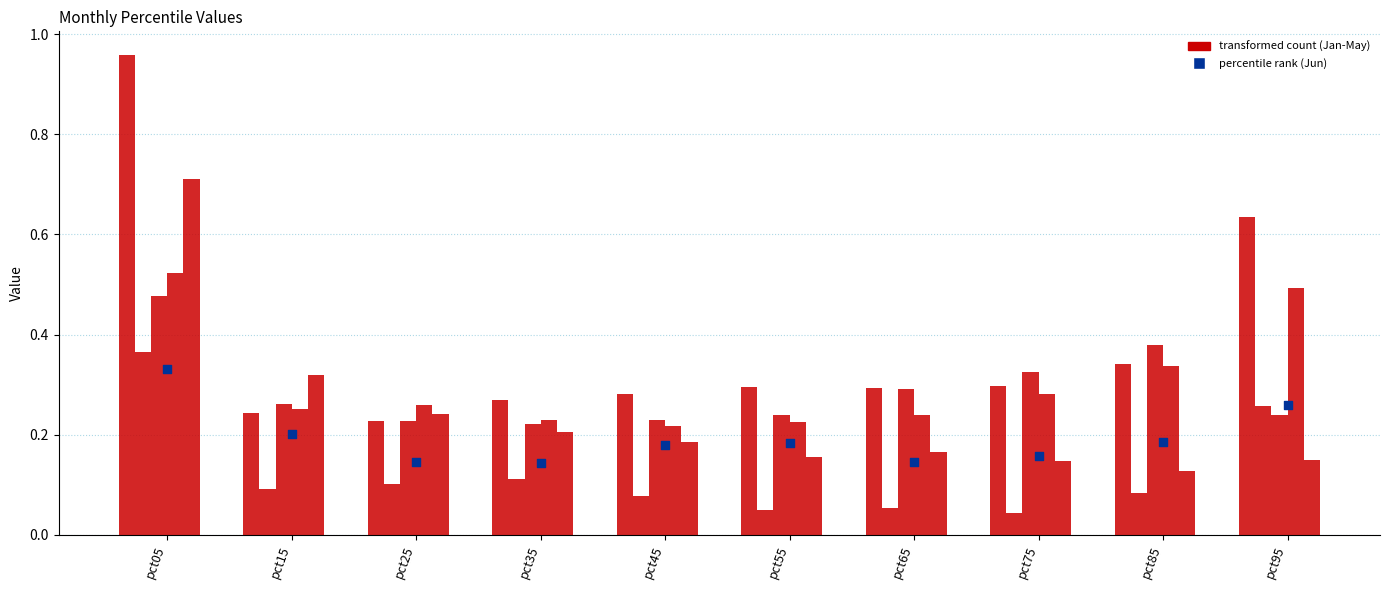

What is the total value across all series at pct55?

1.1